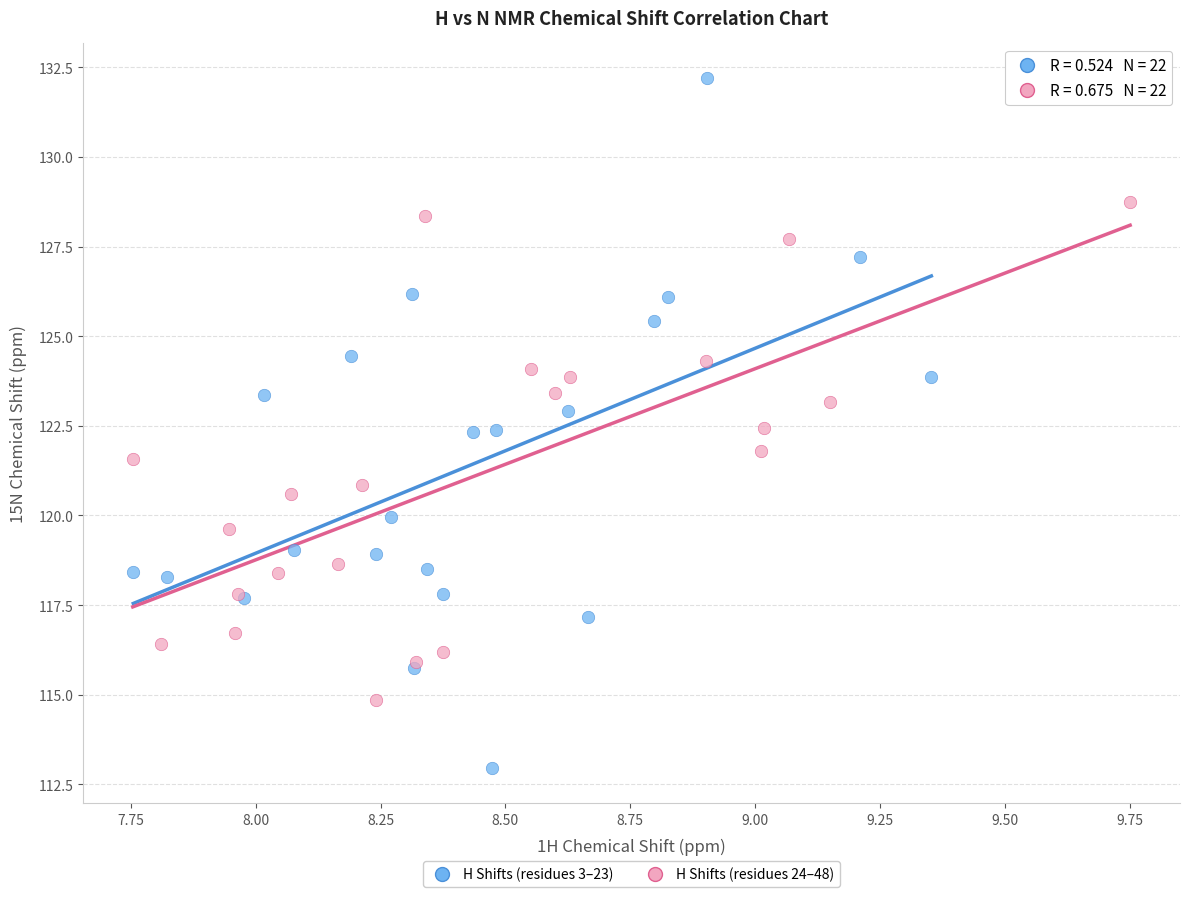

Which series reaches the maximum Y coordinate?

H Shifts (residues 3–23)